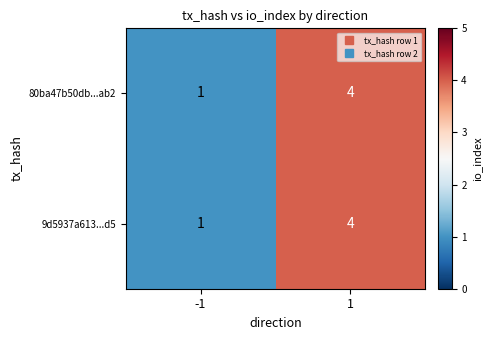

Read the 80ba47b50db...ab2 value at 1.

4